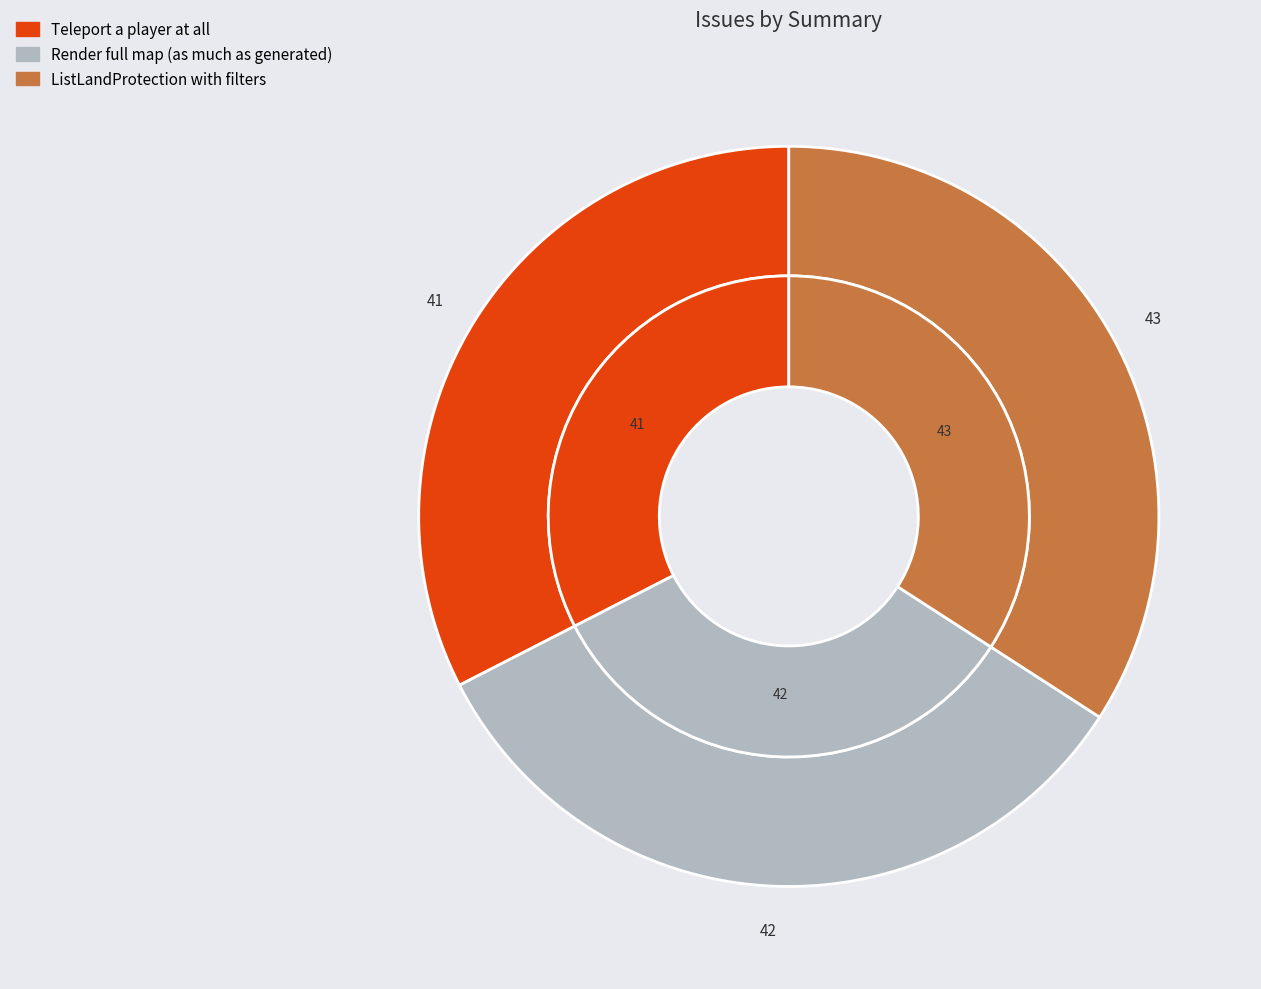

To the nearest percent, what portion does ListLandProtection with filters represent?

34%